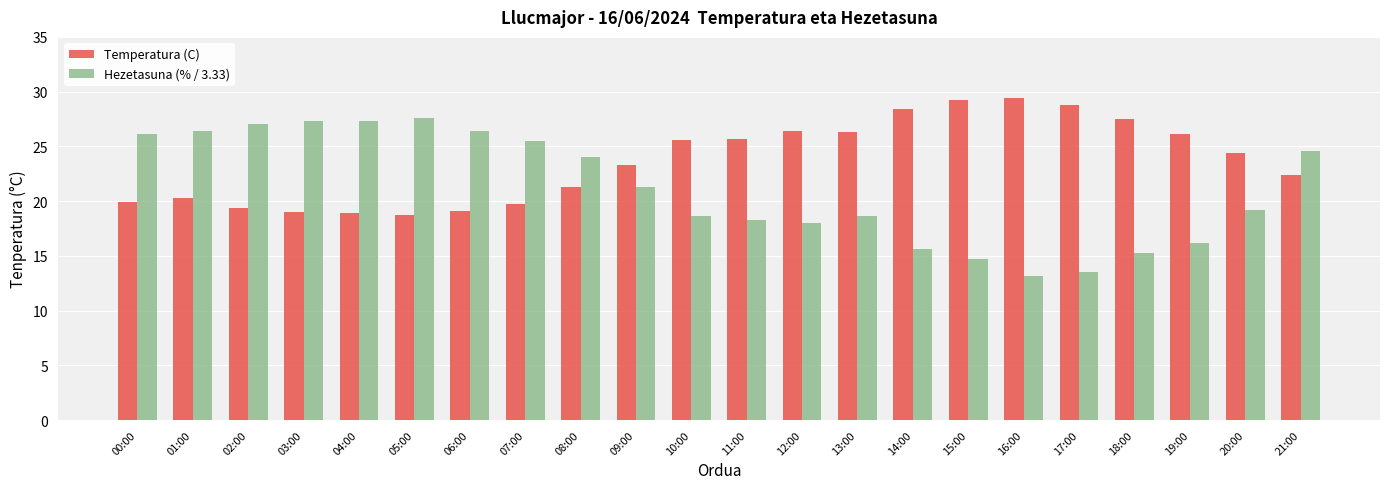

What is the value of the Temperatura (C) bar at the 15th from the left?

28.4